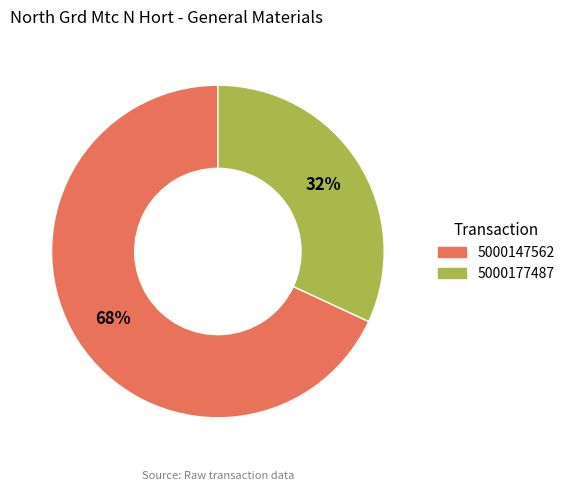

How many slices are in this pie chart?

2